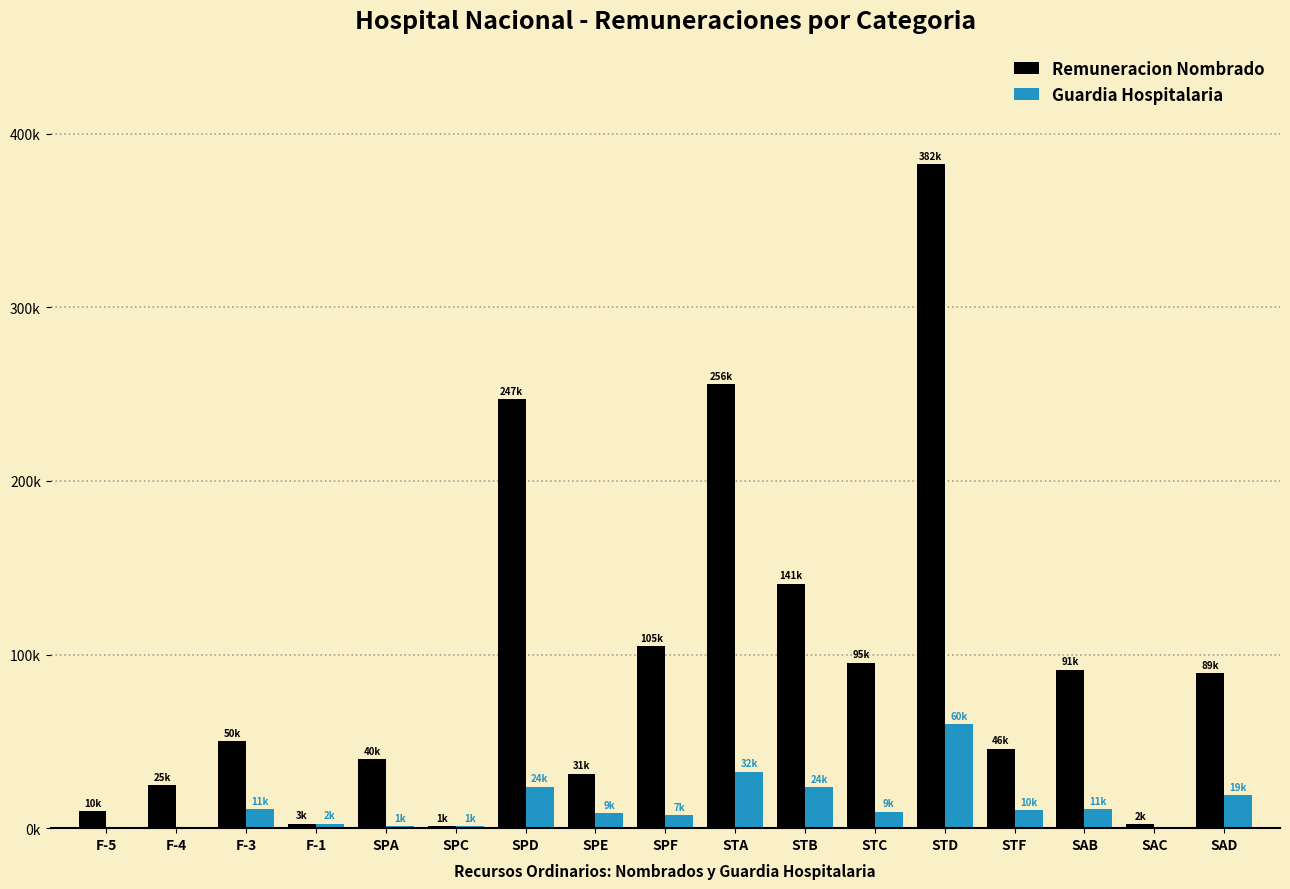

At which label does Guardia Hospitalaria first exceed 9369?

F-3